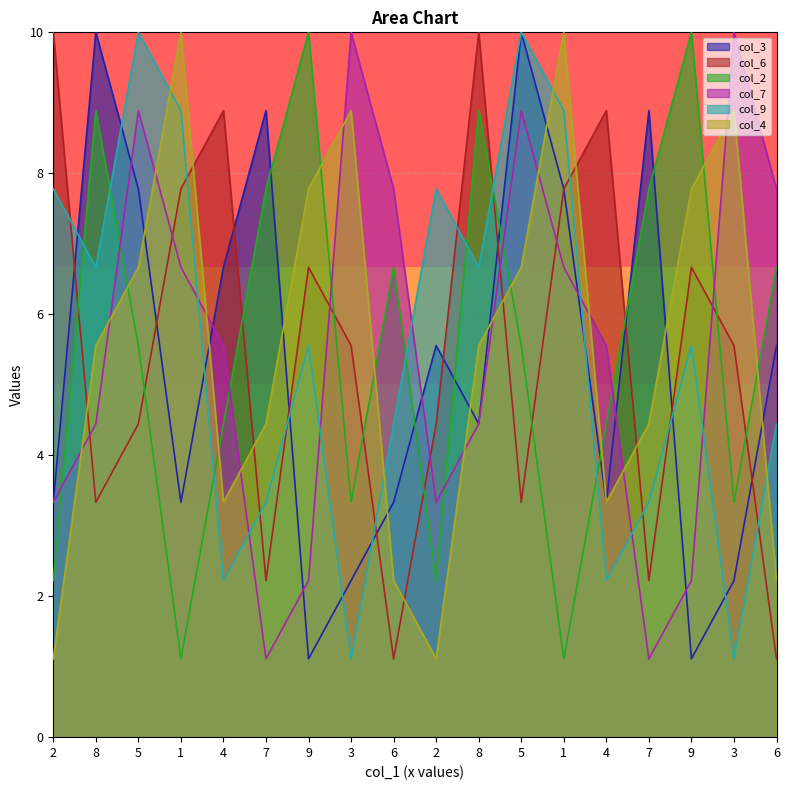

Where do col_2 and col_4 first cross each other?

8 and 5